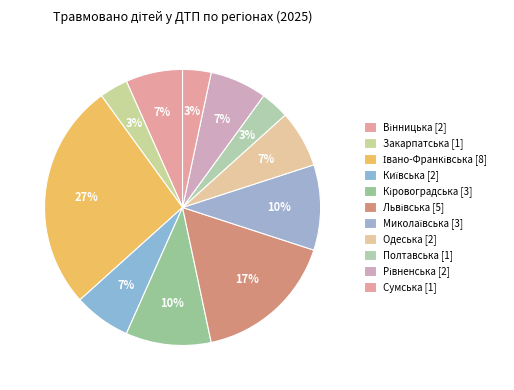

Which category has the biggest portion of the pie?

Івано-Франківська